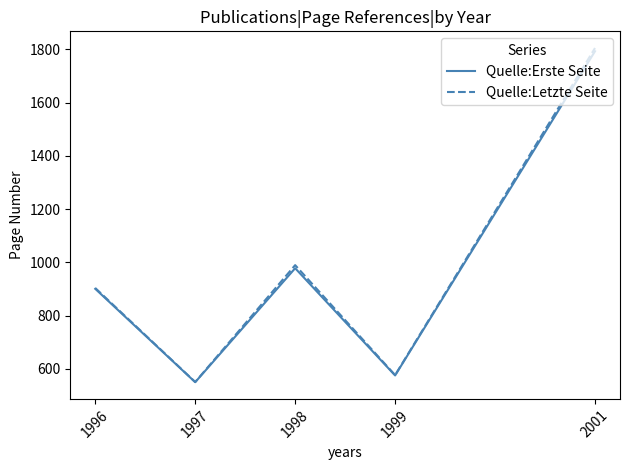

At 2001, list the series in order from largest to smallest.

Quelle:Letzte Seite, Quelle:Erste Seite